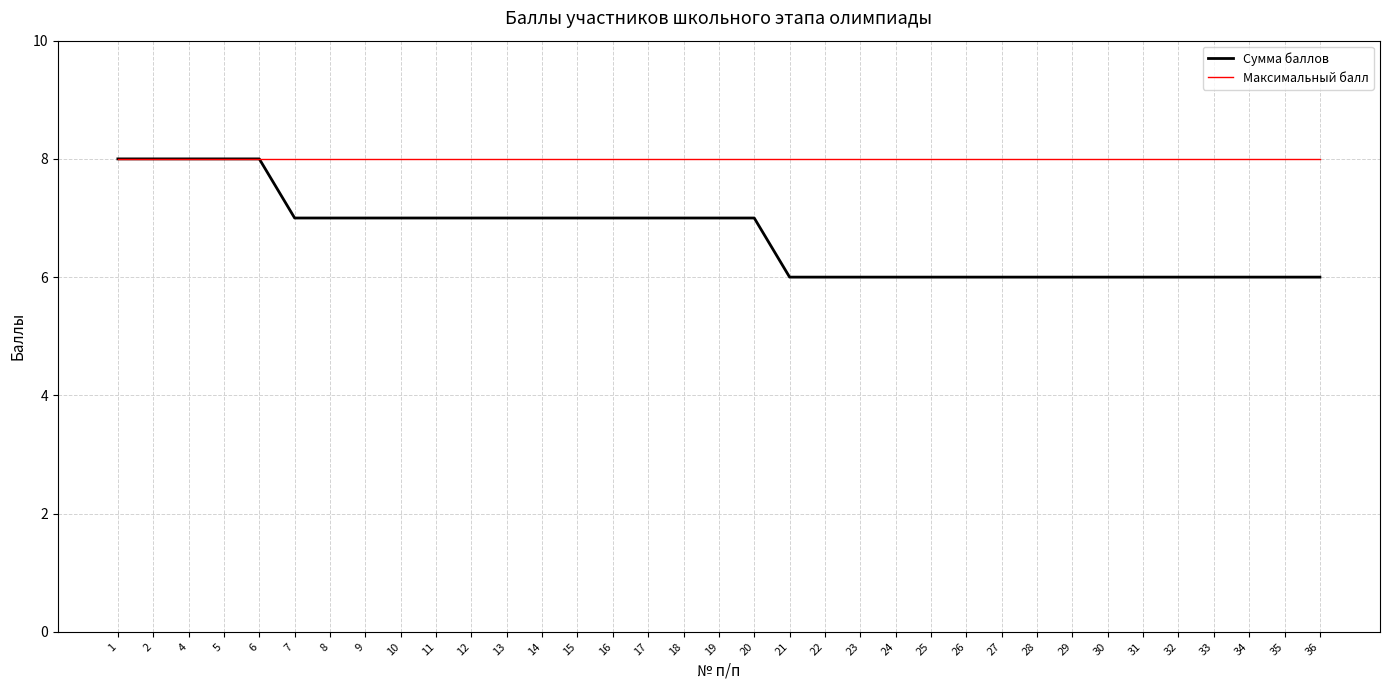

Between 1 and 22, which series saw the biggest shift?

Сумма баллов